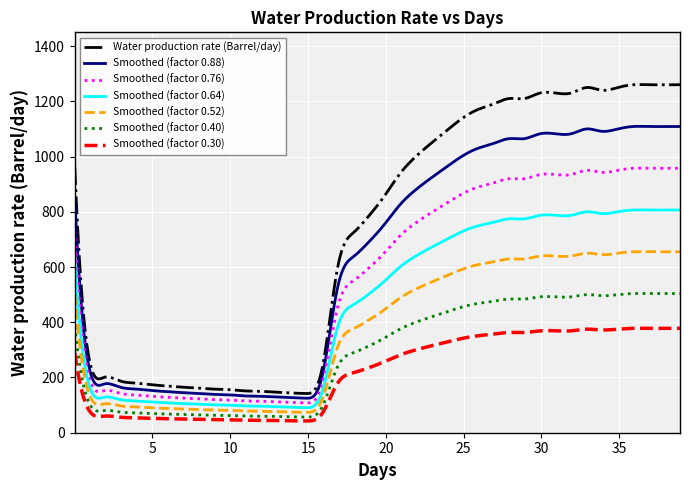

Which series has the widest spread of values?

Water production rate (Barrel/day)